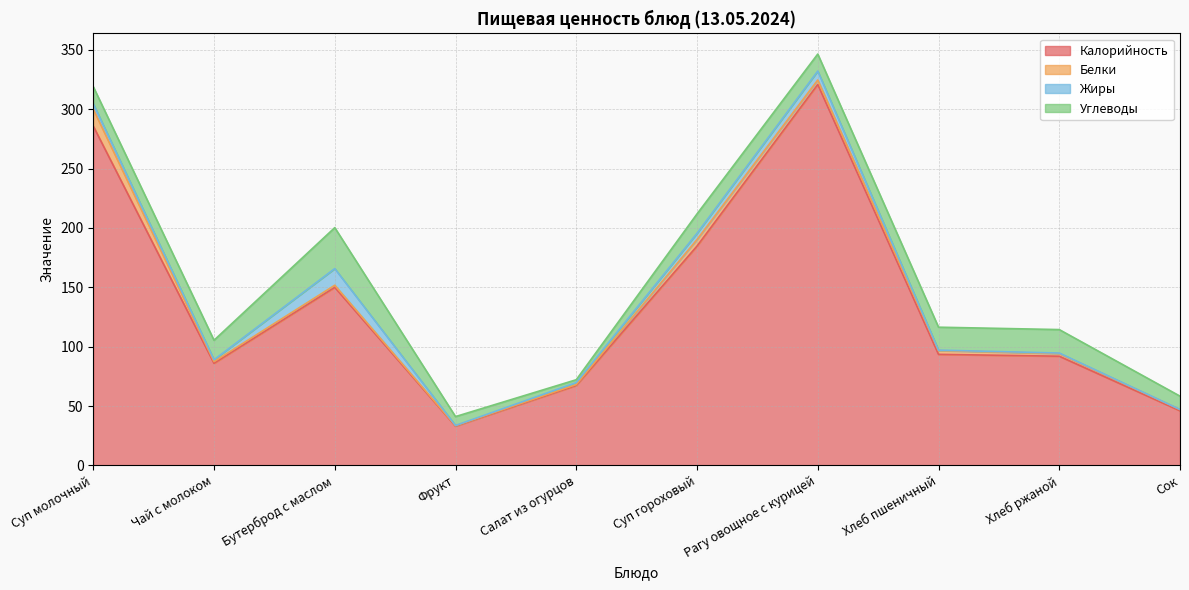

Where is Углеводы nearest to the value 18?

Хлеб пшеничный